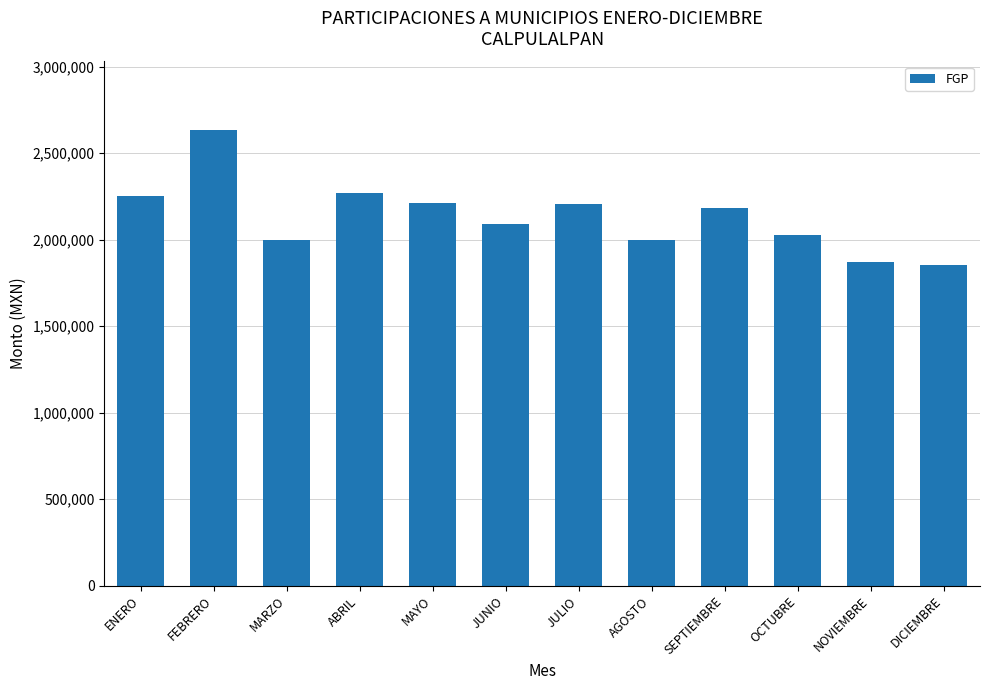

Is it true that the value at JULIO is 530707.8?

False